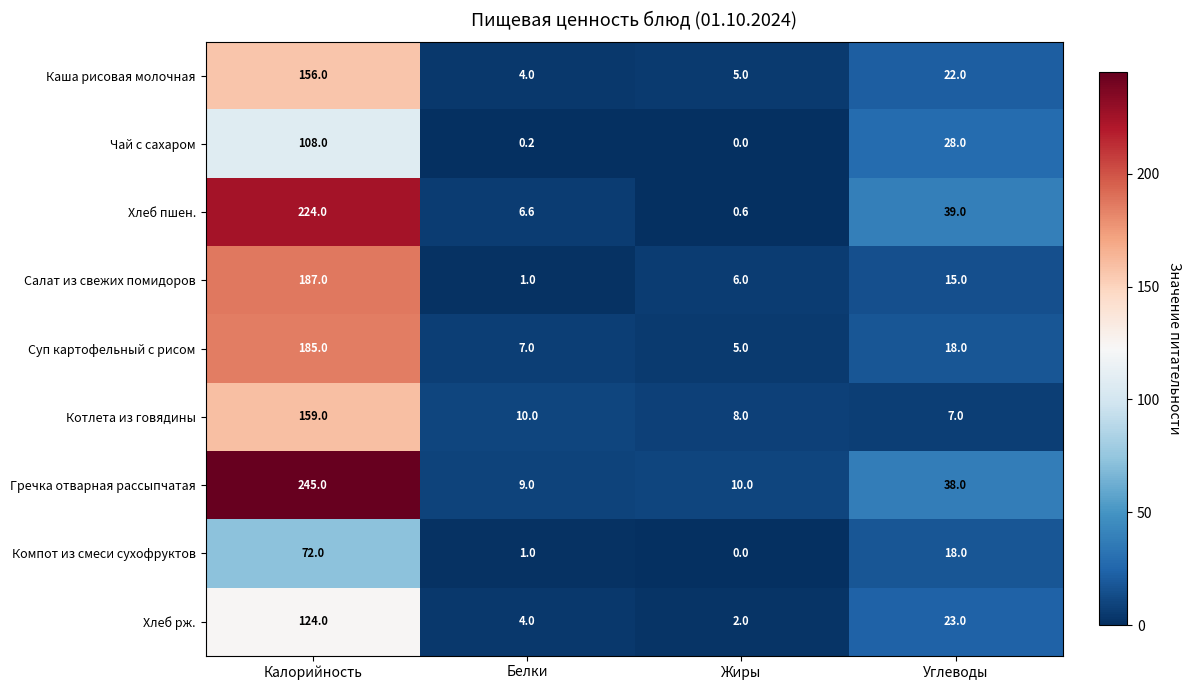

What is the difference between the Котлета из говядины values at Калорийность and Углеводы?

152.0